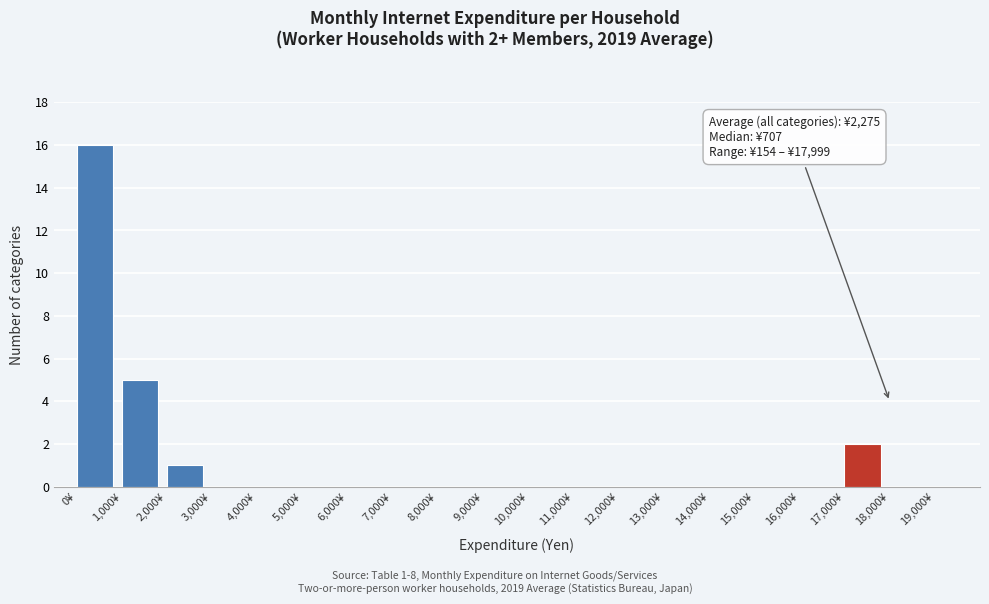

Which range on the x-axis has the tallest bar?

0 to 1000